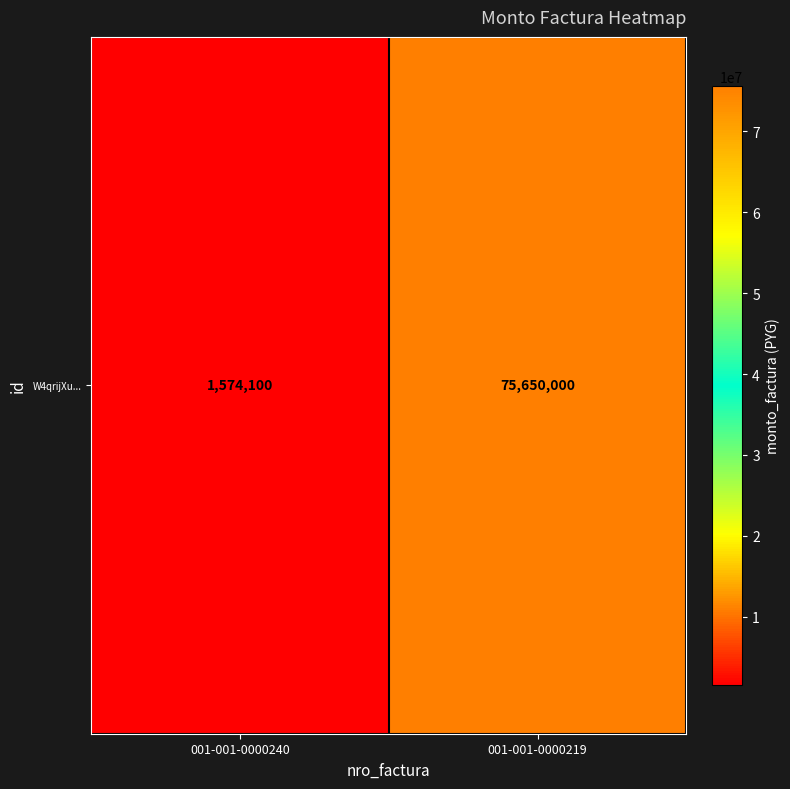

What is the change in value from 001-001-0000240 to 001-001-0000219?

+74075900